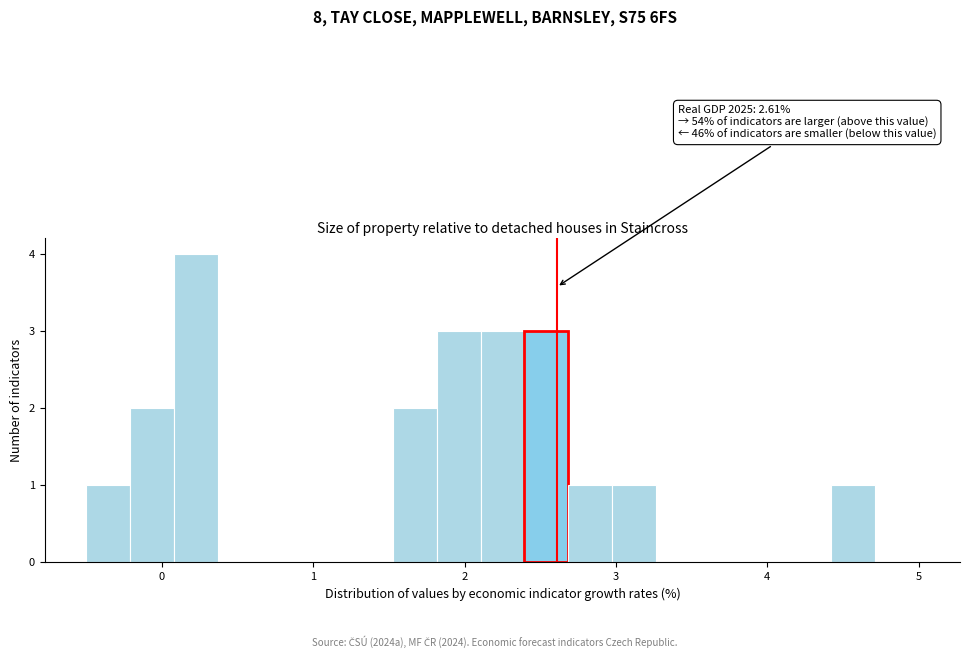

Around what value on the x-axis is the tallest bar? Give the approximate position of its centre, as read against the axis.

0.2